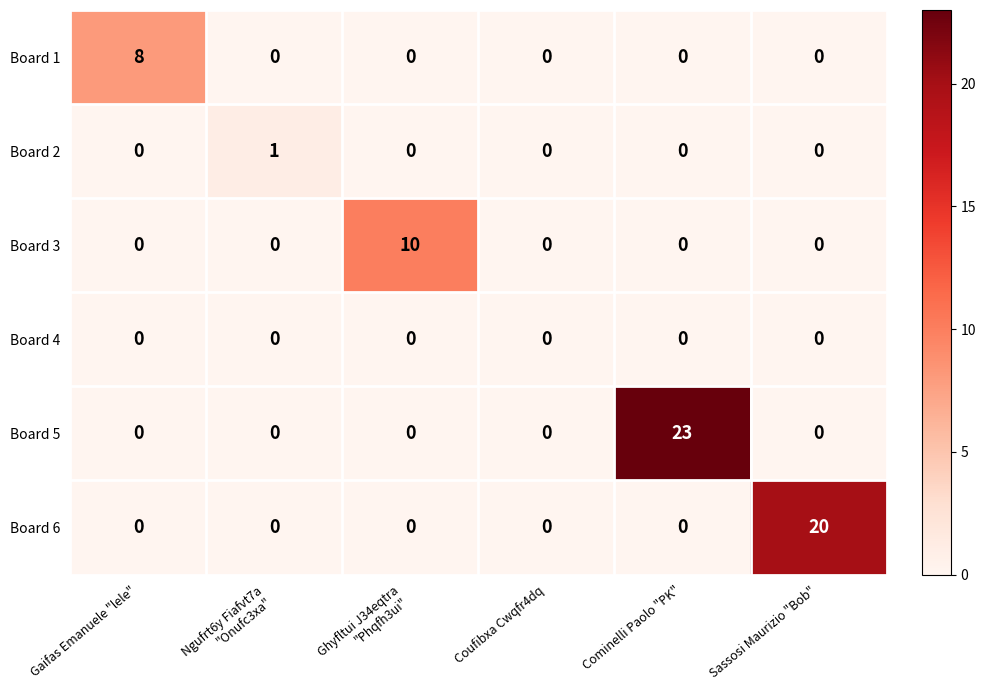

What is the difference between the maximum and minimum values in the Board 3 series?

10